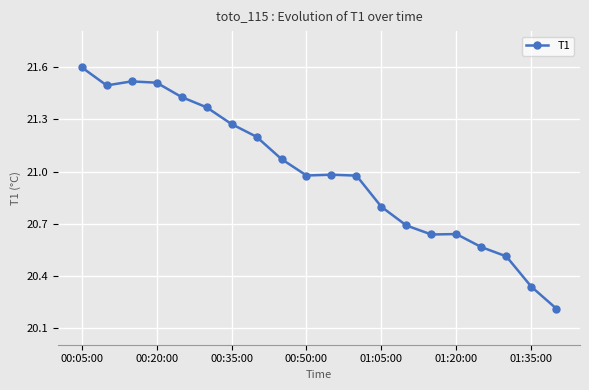

What is the difference between the second highest and second lowest values?

1.2